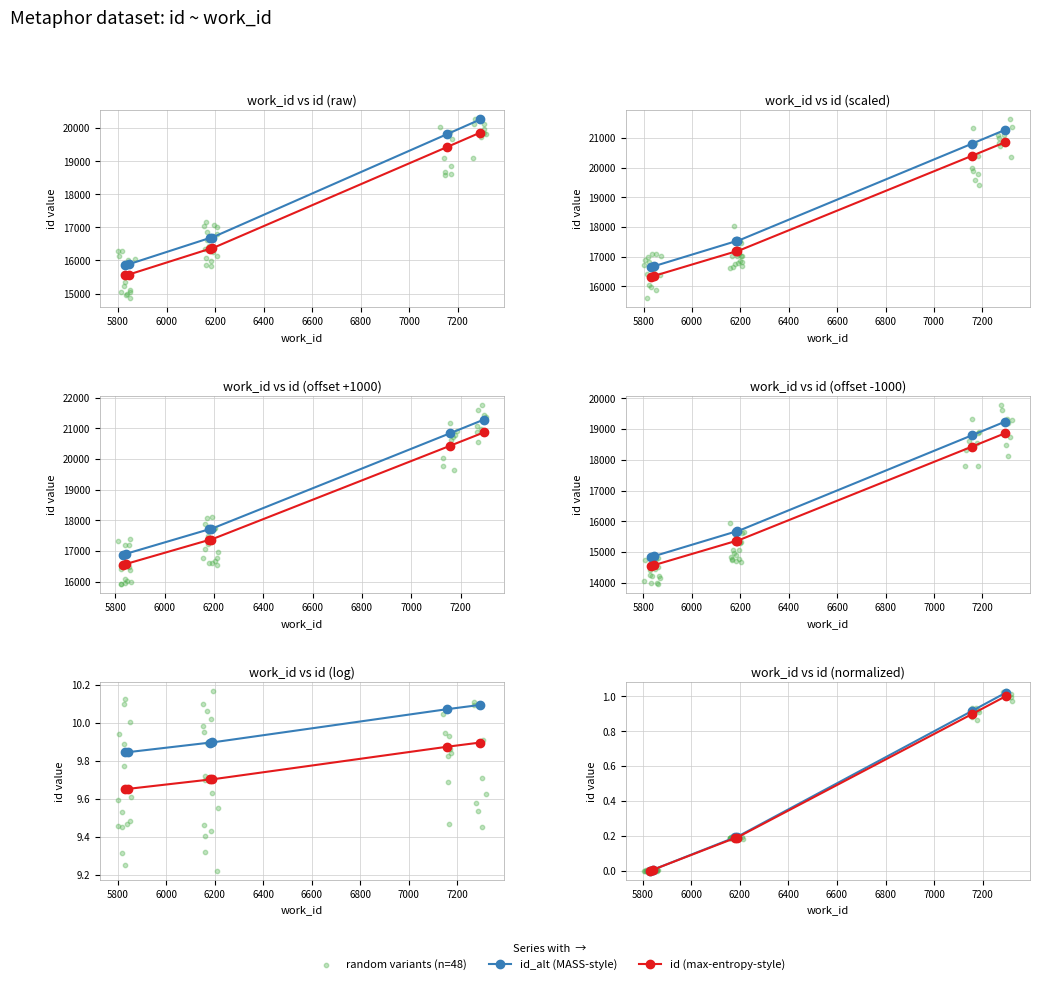

Between 7294 and 5843, which is larger?

7294